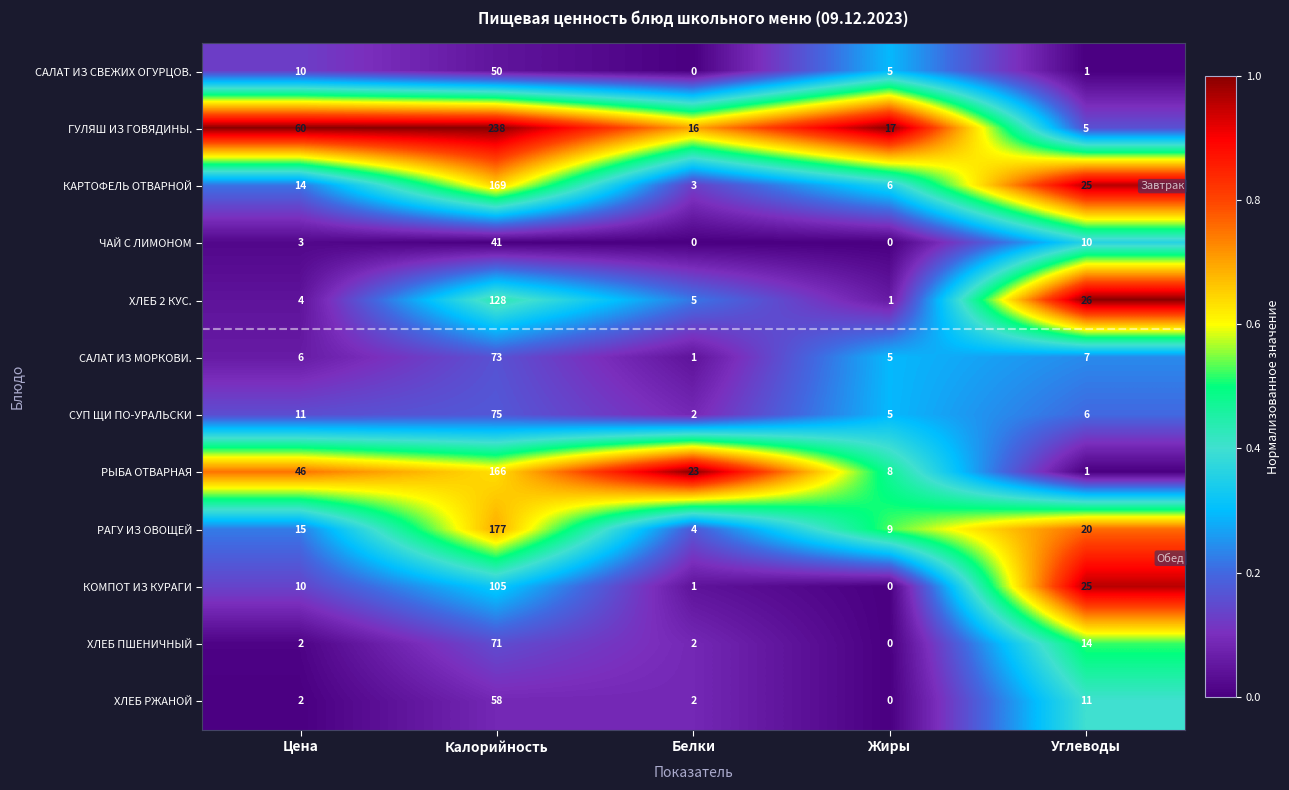

What is the approximate value of РЫБА ОТВАРНАЯ at Калорийность, to the nearest 10?

170